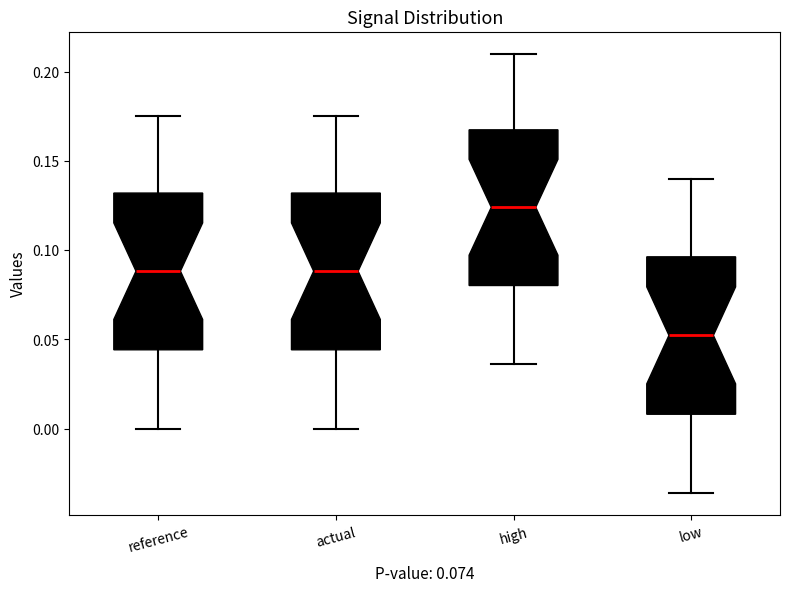

Which box has the highest median line?

high